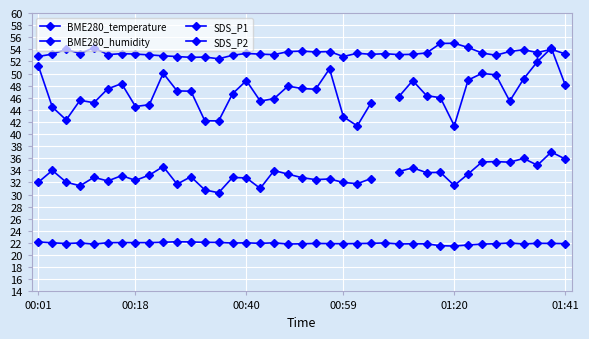

What is the total value across all series at 01:41?

159.2